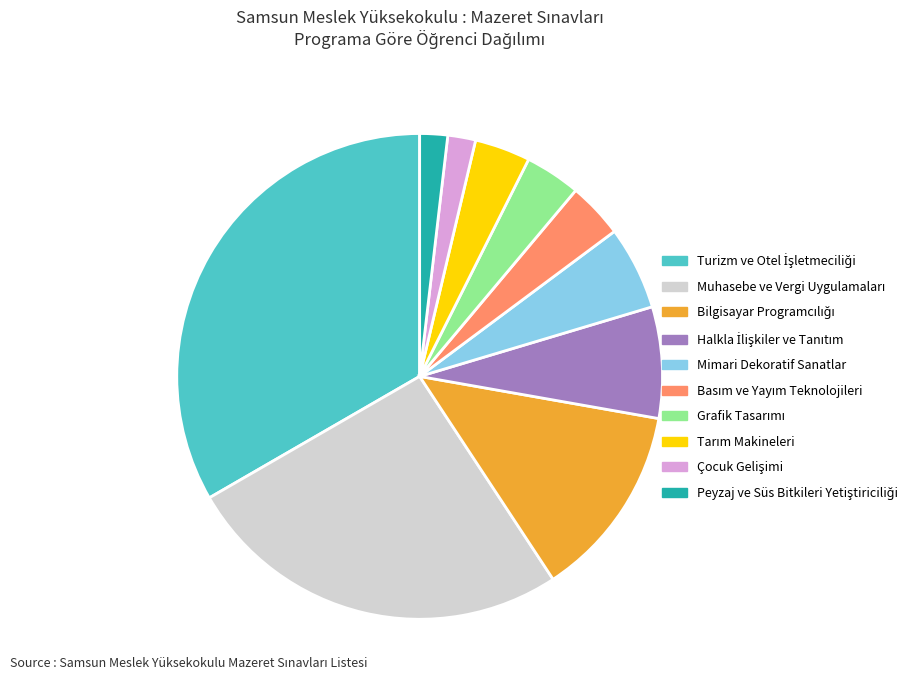

Count the number of slices in the pie.

10